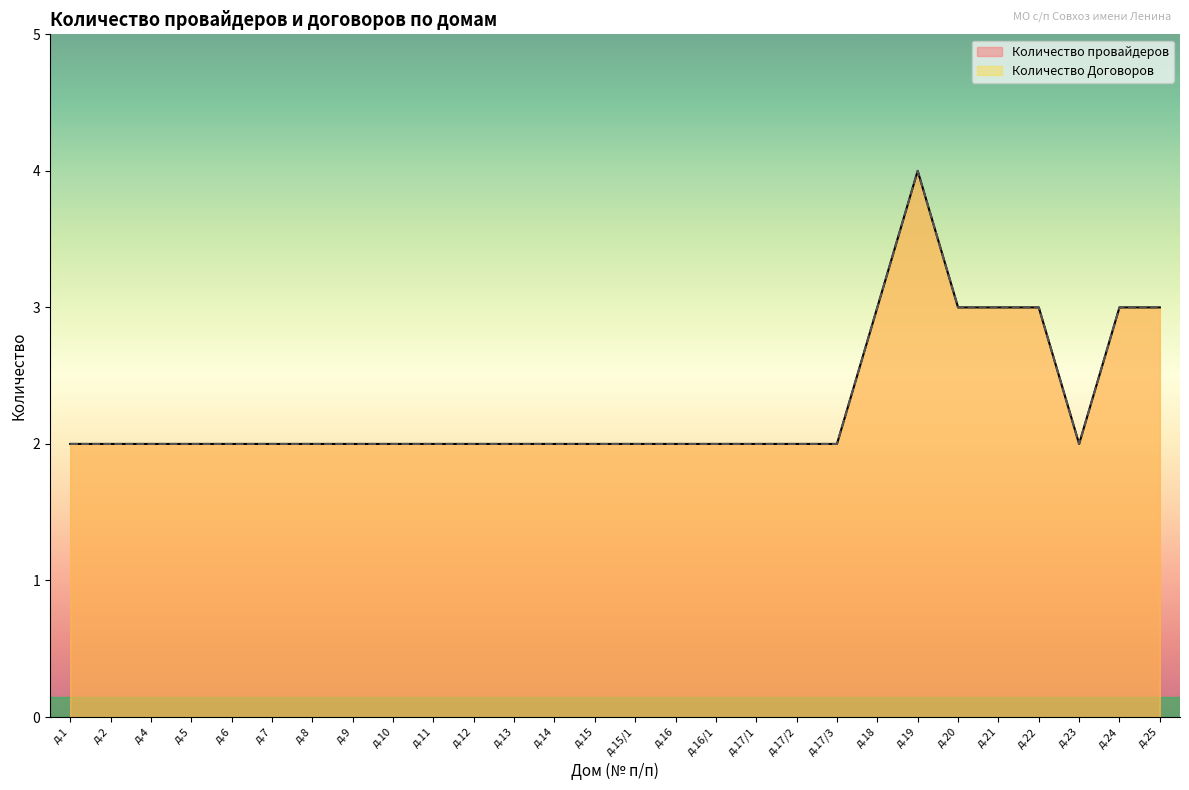

Reading left to right, what are all the values shown in this chart?

Количество провайдеров: д.1=2	д.2=2	д.4=2	д.5=2	д.6=2	д.7=2	д.8=2	д.9=2	д.10=2	д.11=2	д.12=2	д.13=2	д.14=2	д.15=2	д.15/1=2	д.16=2	д.16/1=2	д.17/1=2	д.17/2=2	д.17/3=2	д.18=3	д.19=4	д.20=3	д.21=3	д.22=3	д.23=2	д.24=3	д.25=3
Количество Договоров: д.1=2	д.2=2	д.4=2	д.5=2	д.6=2	д.7=2	д.8=2	д.9=2	д.10=2	д.11=2	д.12=2	д.13=2	д.14=2	д.15=2	д.15/1=2	д.16=2	д.16/1=2	д.17/1=2	д.17/2=2	д.17/3=2	д.18=3	д.19=4	д.20=3	д.21=3	д.22=3	д.23=2	д.24=3	д.25=3